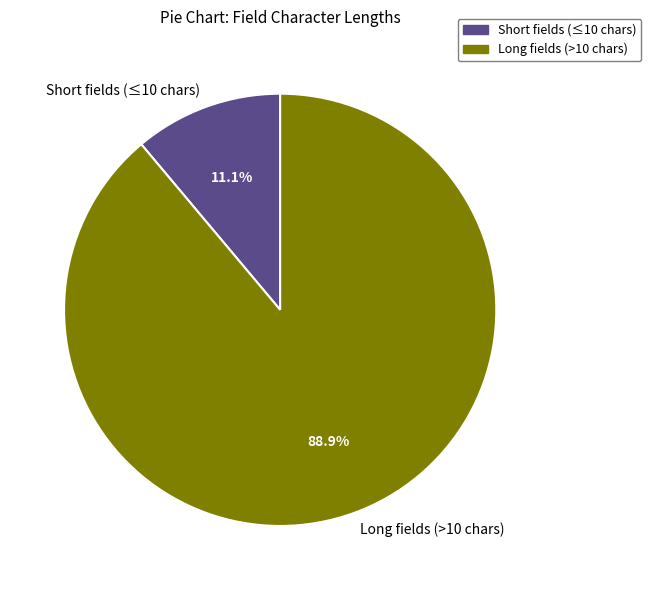

To the nearest percent, what is the difference between the largest and smallest slice percentages?

78%